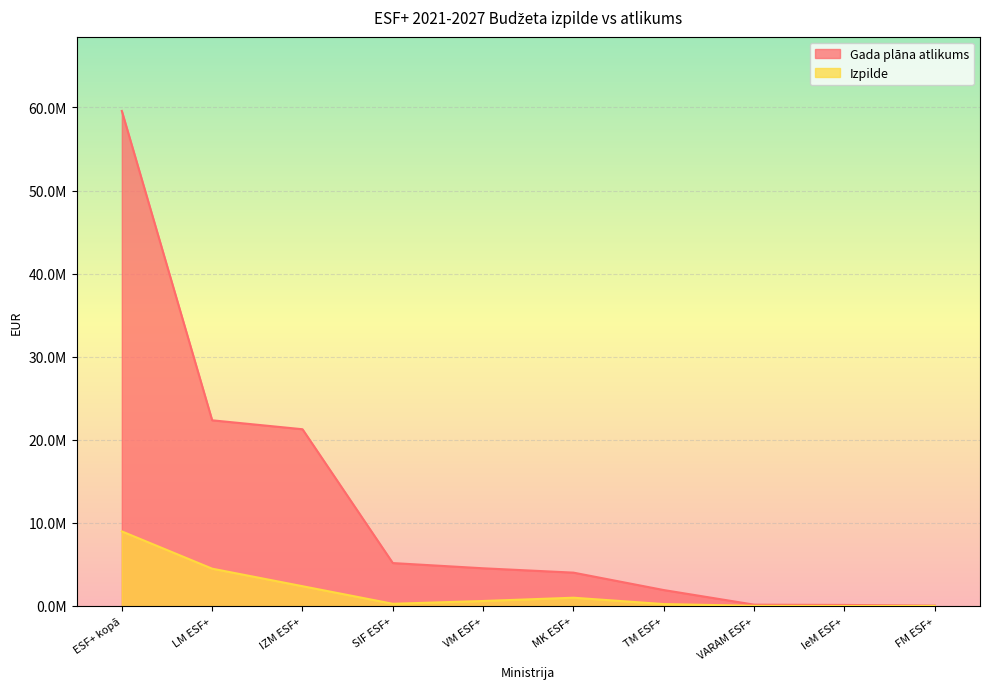

What value does the Izpilde series have at TM ESF+?

226954.9